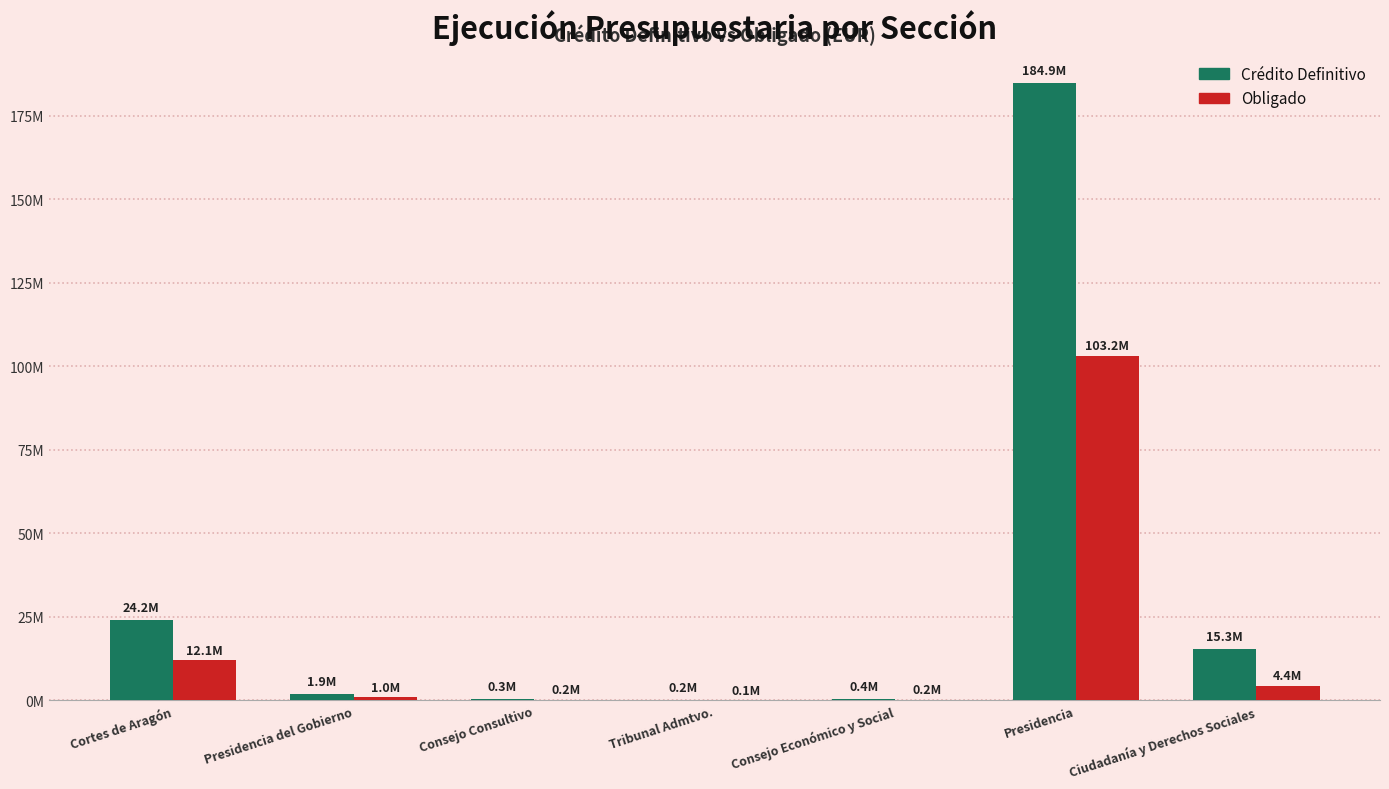

What is the difference between the highest and lowest values at Ciudadanía y Derechos Sociales?

10828770.3